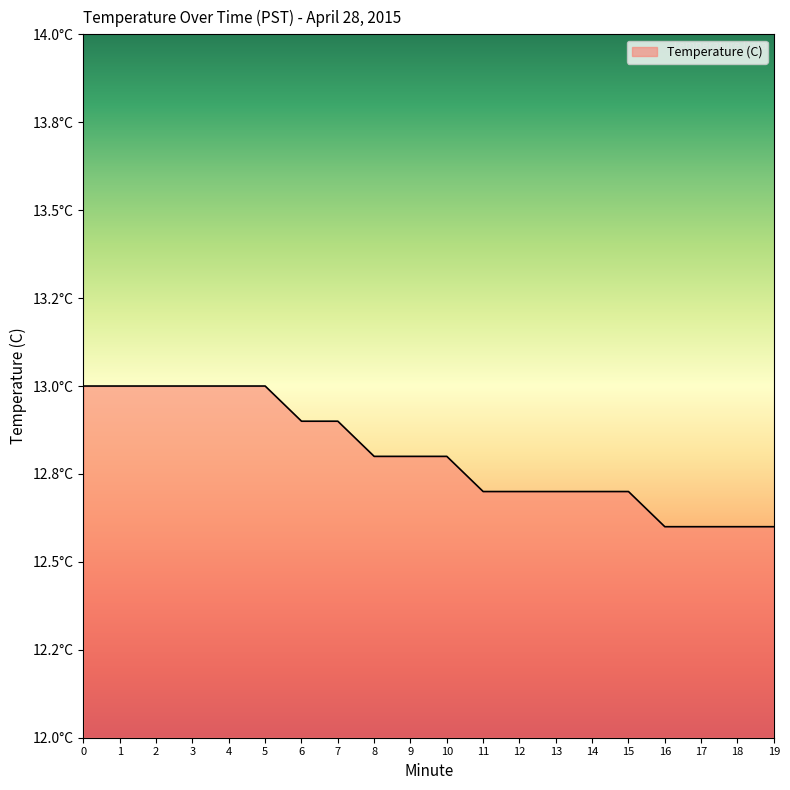

List the labels in order of value, largest first.

0, 1, 2, 3, 4, 5, 6, 7, 8, 9, 10, 11, 12, 13, 14, 15, 16, 17, 18, 19